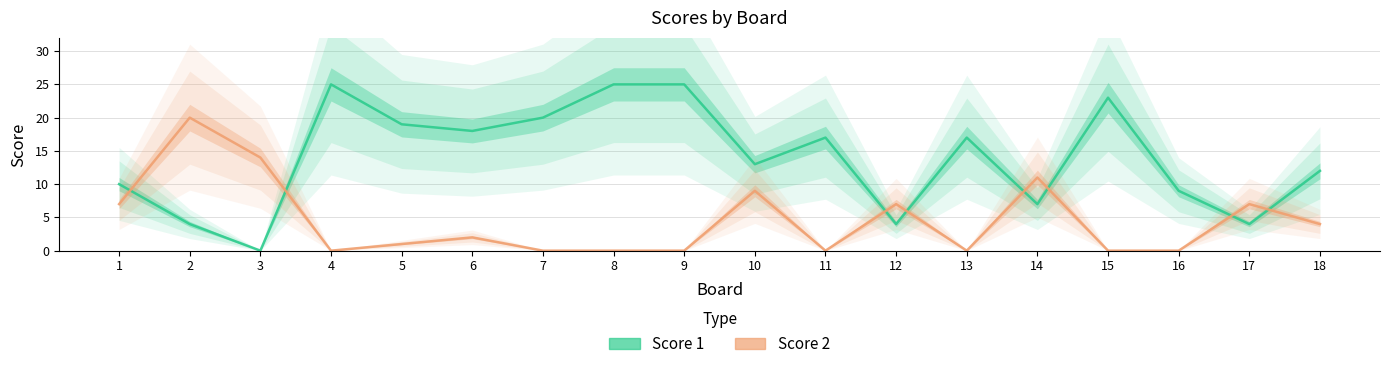

How many data points in Score 1 are less than 17?

9